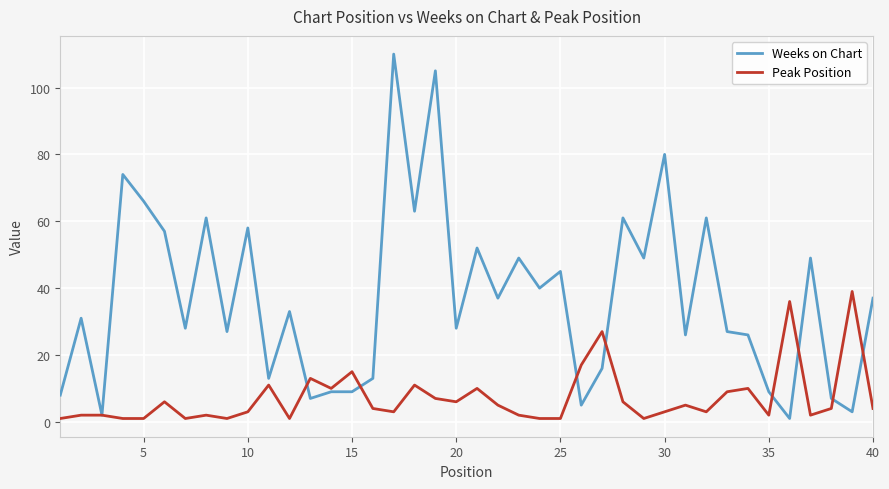

Which series has the largest range (max minus min)?

Weeks on Chart